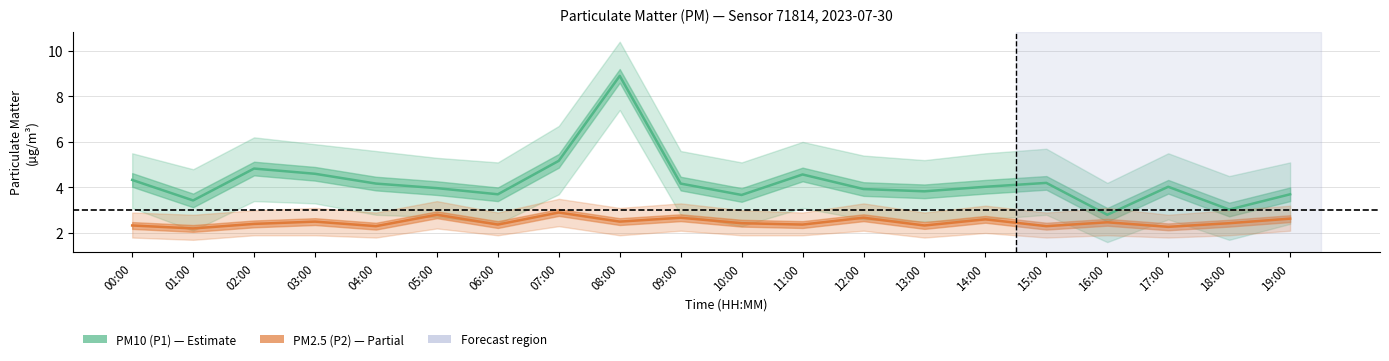

What is the difference between the PM2.5 (P2) values at 17:00 and 14:00?

0.3